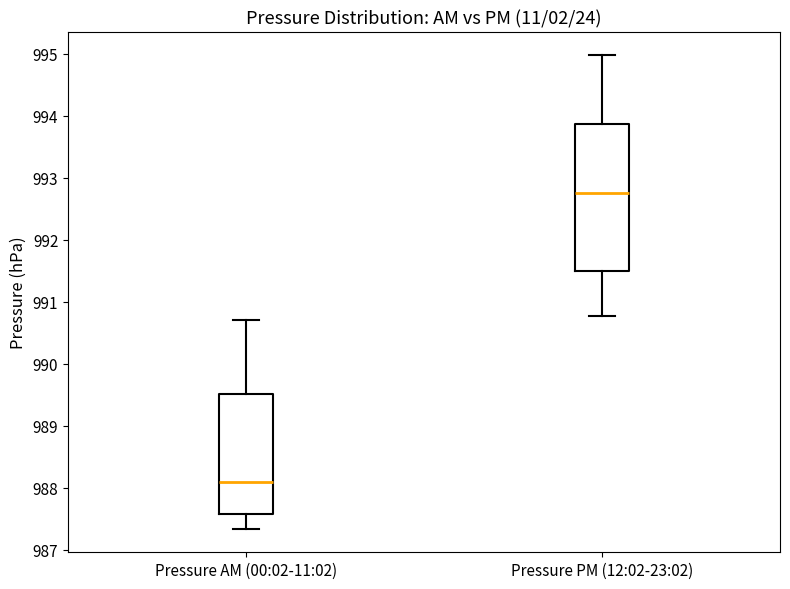

Reading left to right, transcribe this box plot: for each box, give where its median line is, the range the box spans, and where its two whiskers end, as read against the y-axis. The values are not printed on the chart, so give them approximately, as read against the axis.

Pressure AM (00:02-11:02): median 988.1, box 987.6 to 989.5, whiskers 987.3 to 990.7
Pressure PM (12:02-23:02): median 992.8, box 991.5 to 993.9, whiskers 990.8 to 995.0